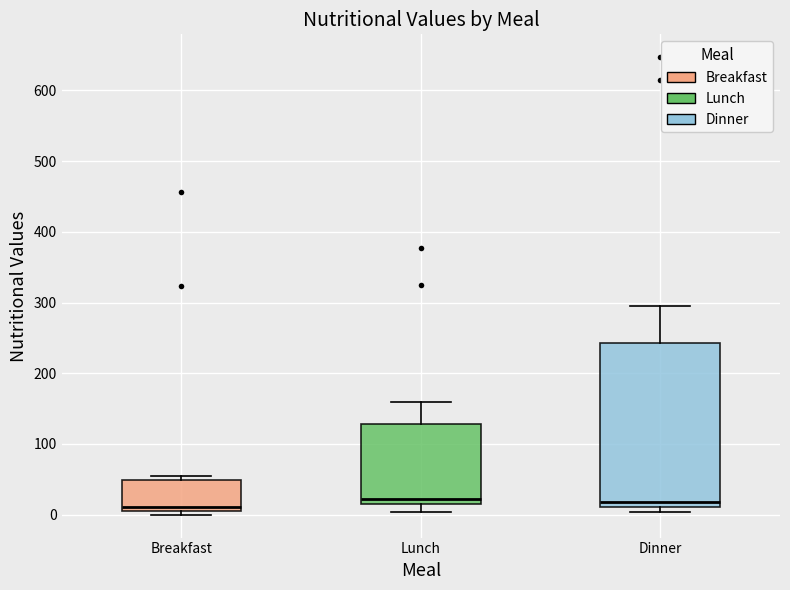

Where is the upper edge of the box for Breakfast on the y-axis? The values are not printed on the chart, so give them approximately, as read against the axis.

50